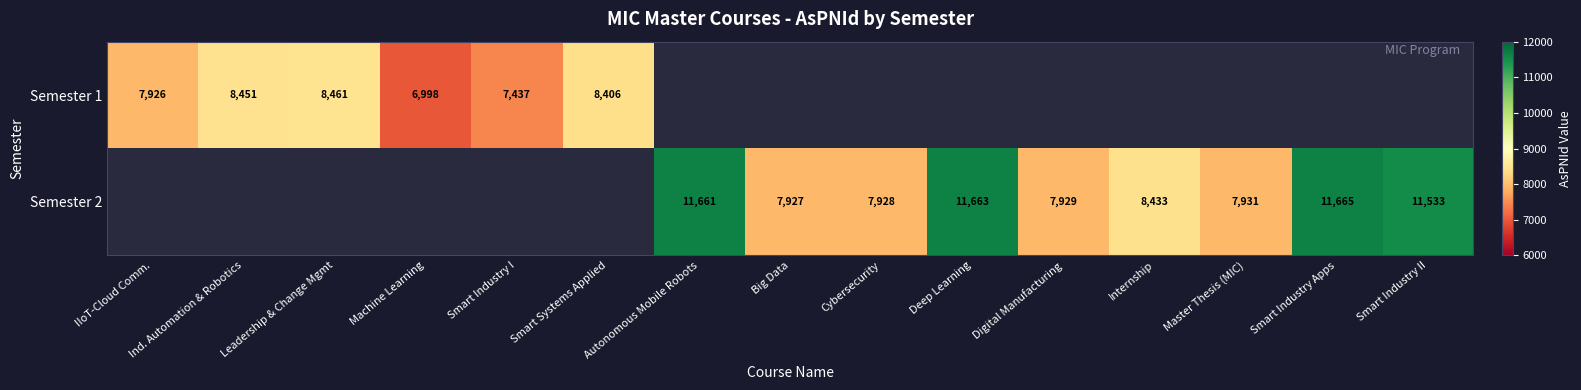

The value of Semester 2 at Autonomous Mobile Robots is 11661. True or false?

True